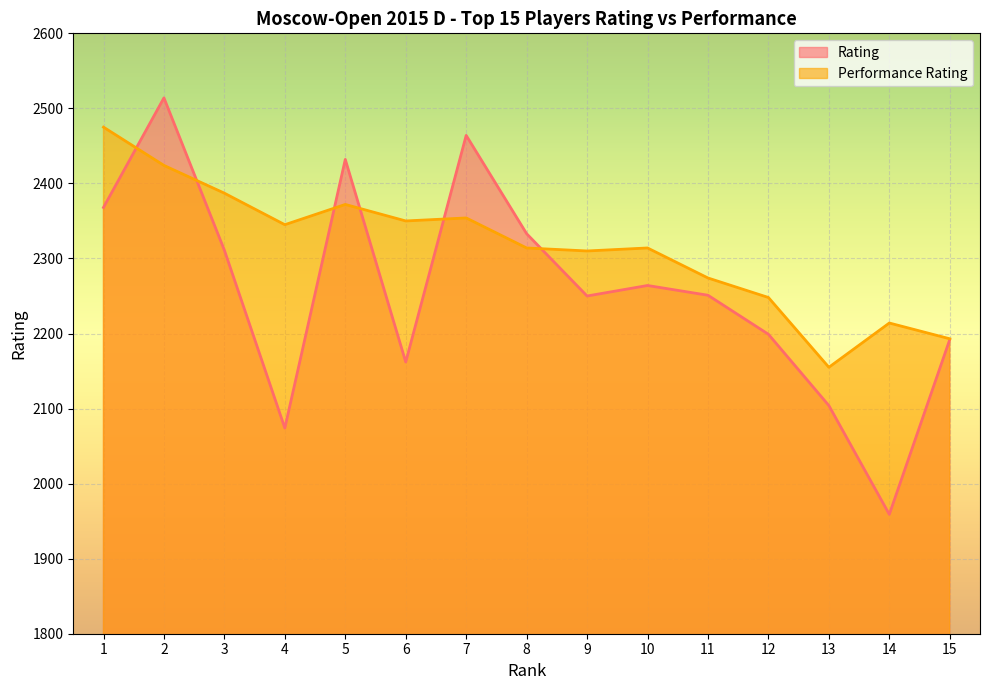

How many lines are shown in the chart?

2